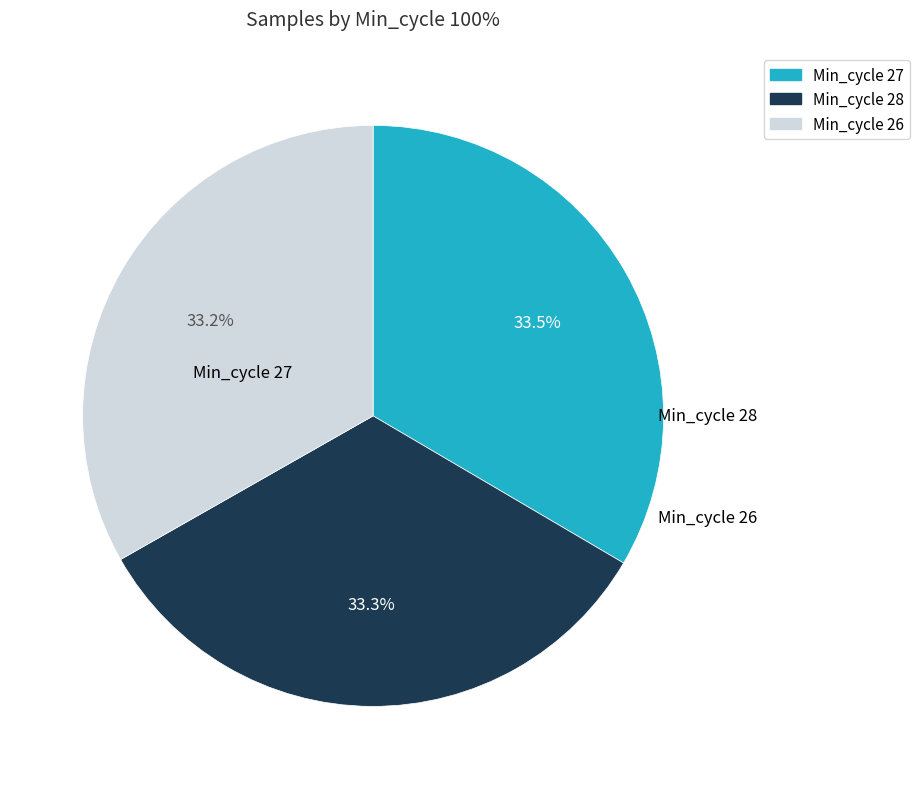

Is there any slice that represents more than half of the pie?

No